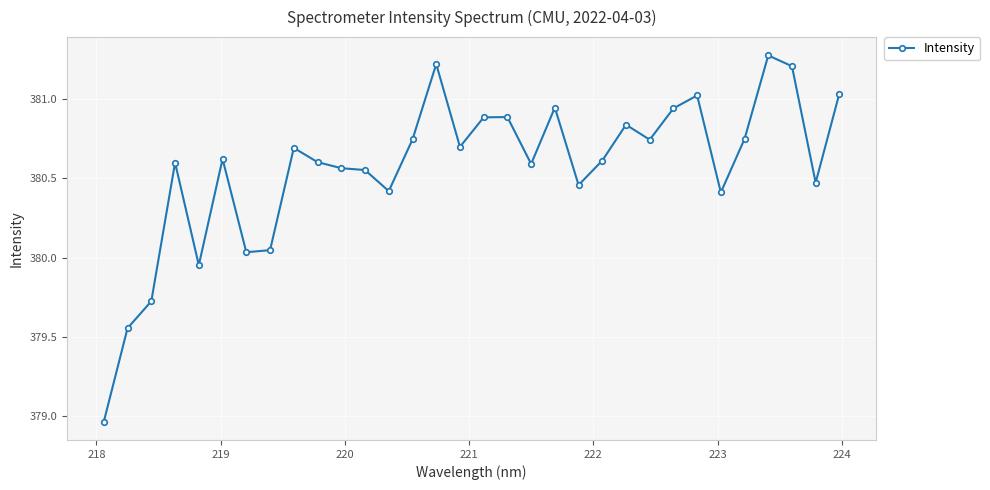

True or false: the data has more than 0 interior local peaks.

True